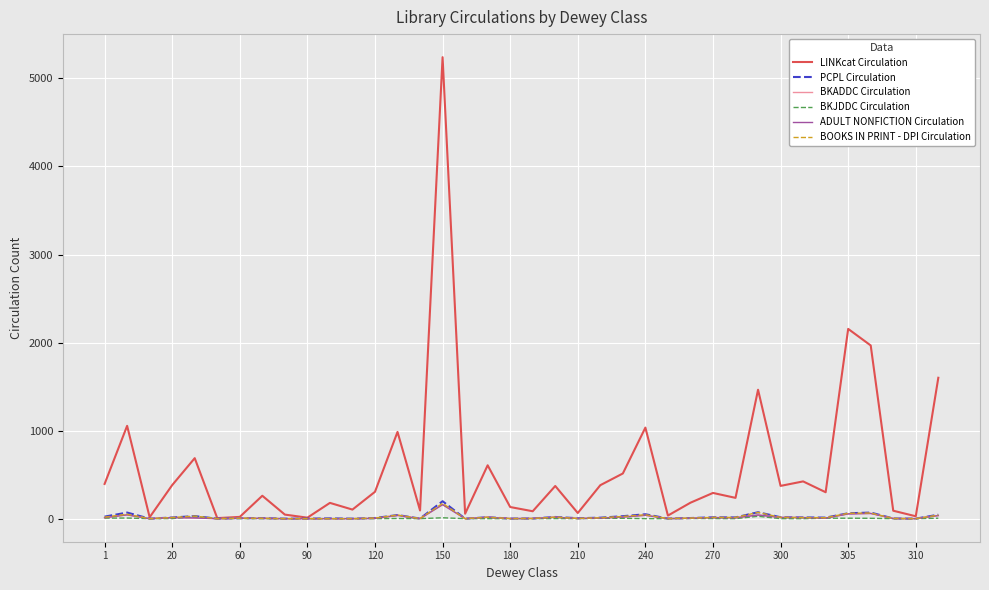

Does the chart display data point markers on the line(s)?

No